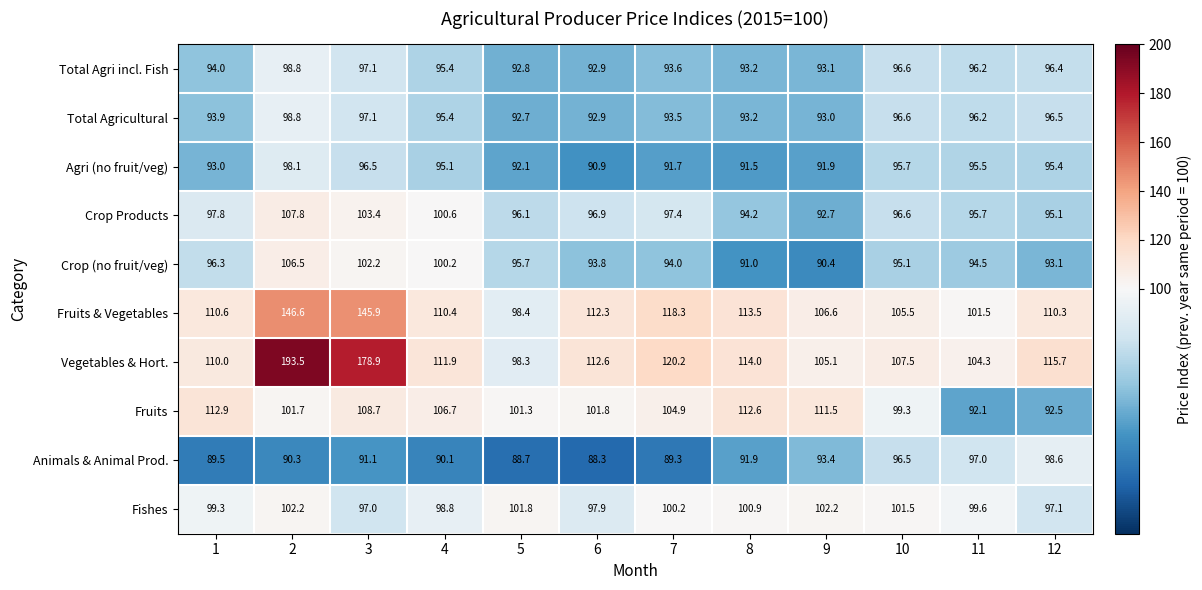

True or false: Fruits & Vegetables has a value of 113.5 at 8.

True